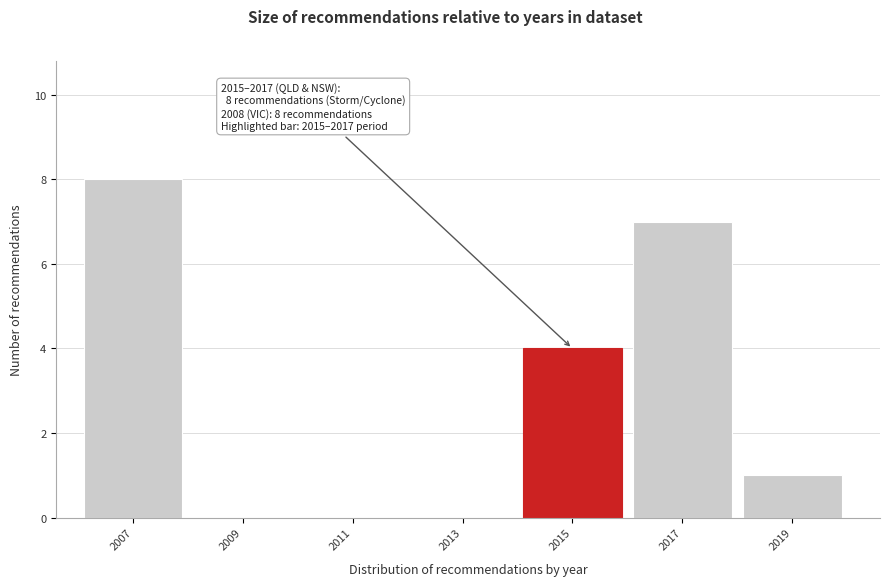

Reading left to right, list all the values displayed in this chart.

2007=8	2009=0	2011=0	2013=0	2015=4	2017=7	2019=1